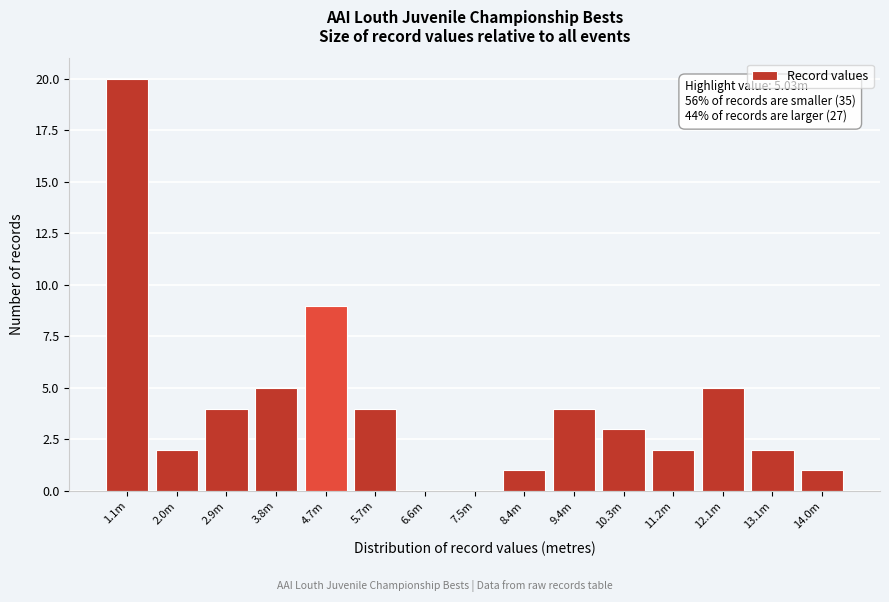

Reading left to right, transcribe all the data shown in this chart.

1.1m=20	2.0m=2	2.9m=4	3.8m=5	4.7m=9	5.7m=4	6.6m=0	7.5m=0	8.4m=1	9.4m=4	10.3m=3	11.2m=2	12.1m=5	13.1m=2	14.0m=1